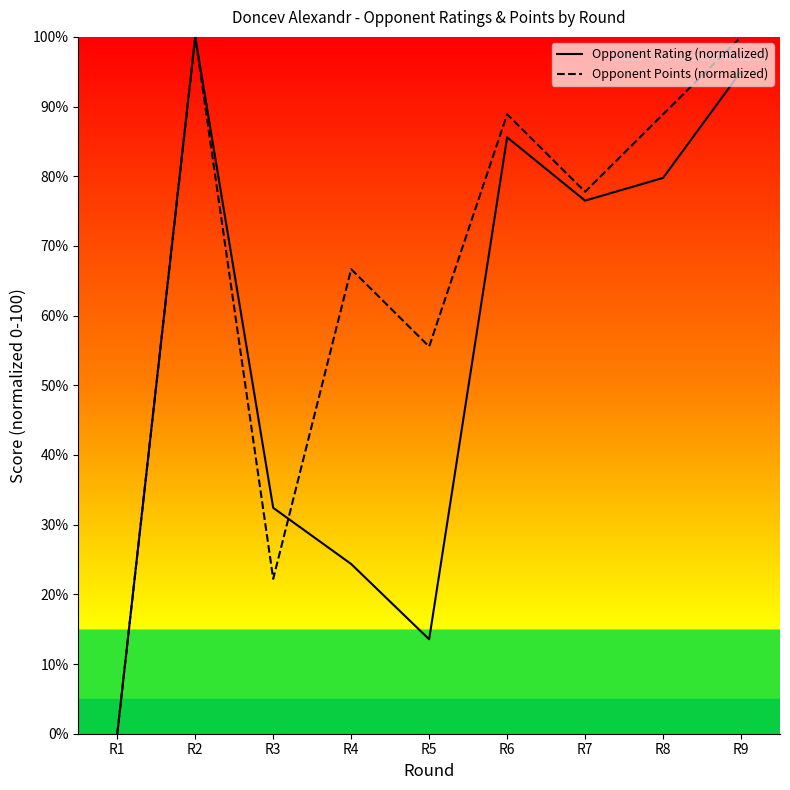

At which category does Opponent Points (normalized) reach its first local peak?

R2